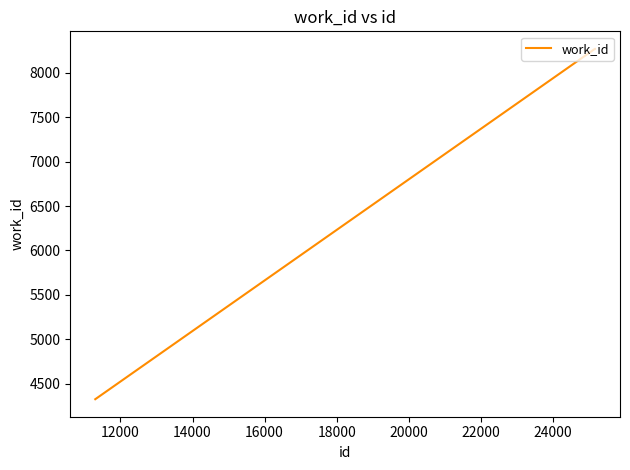

What is the average value?

6955